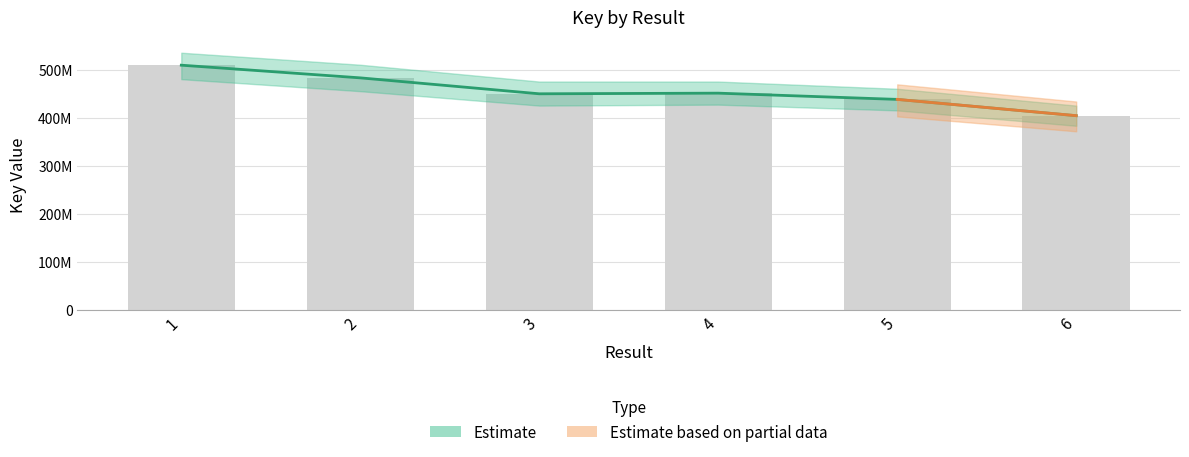

Rank the categories by value from highest to lowest.

1, 2, 4, 3, 5, 6